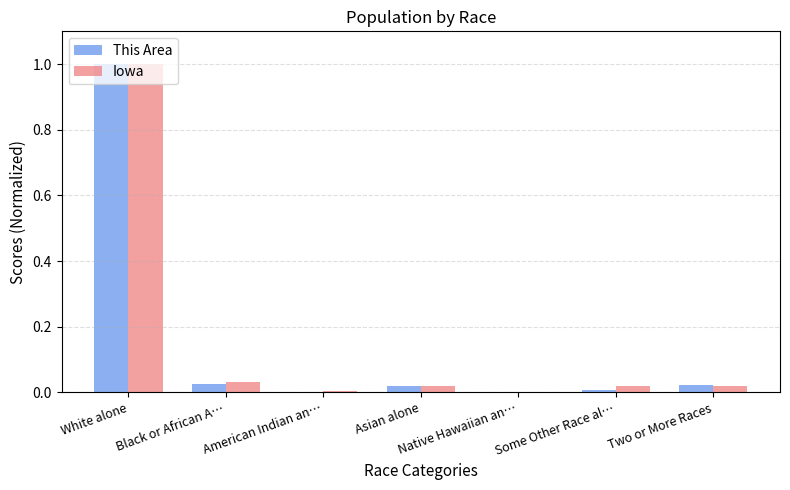

The This Area series shows 0.0 at Black or African A…. True or false?

True